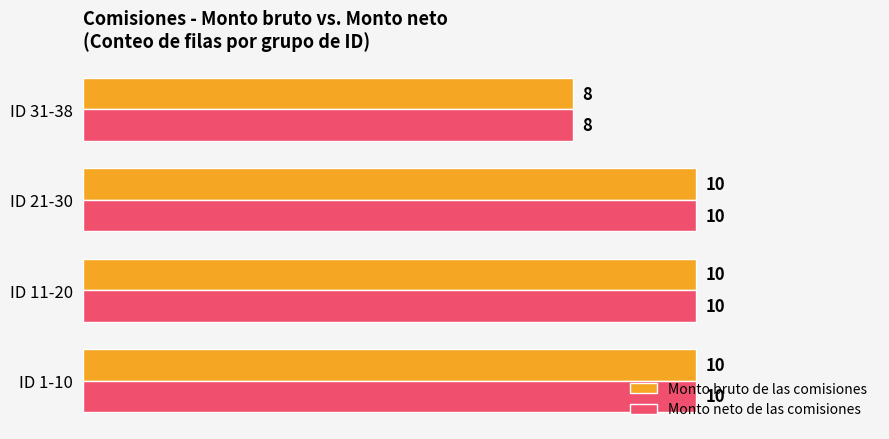

What is the highest value of the Monto neto de las comisiones series?

10